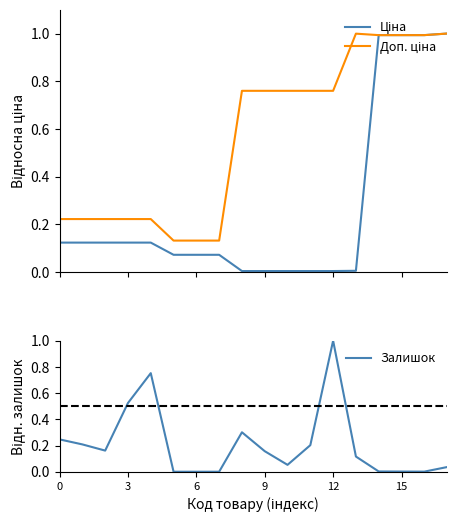

List the series in order of their peak value, highest first.

Доп. ціна, Залишок, Ціна